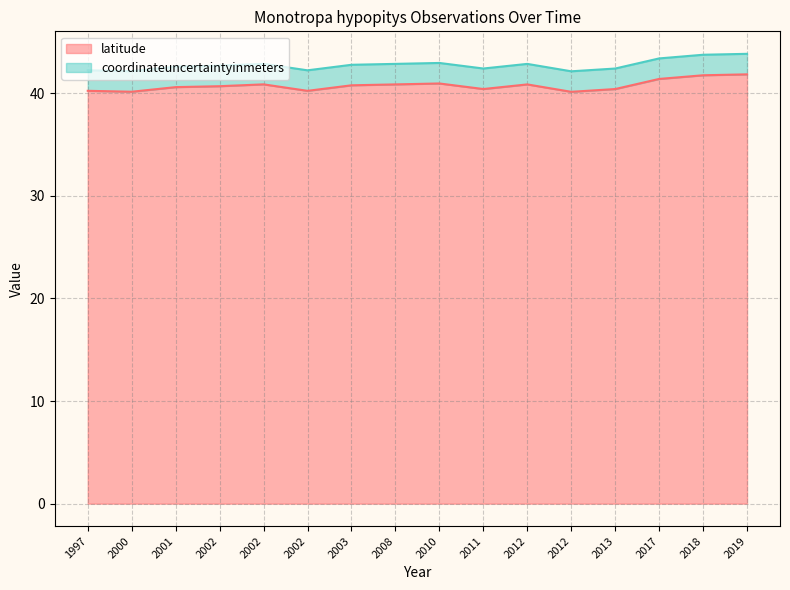

What is the greatest value displayed?

41.8